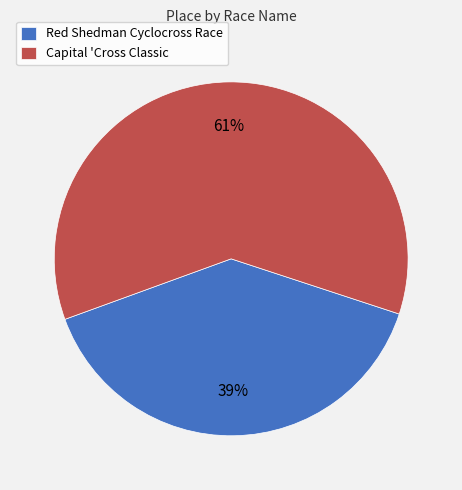

How many slices are in this pie chart?

2